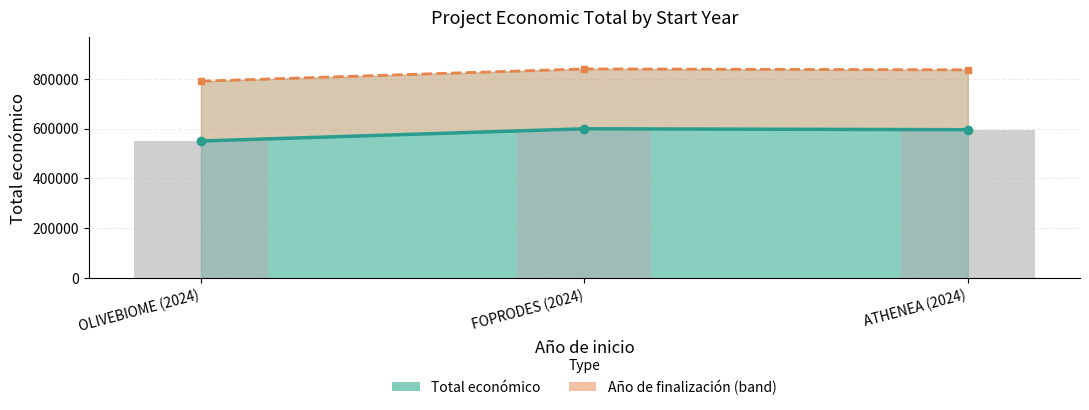

Which label corresponds to the largest value in the chart?

FOPRODES (2024)